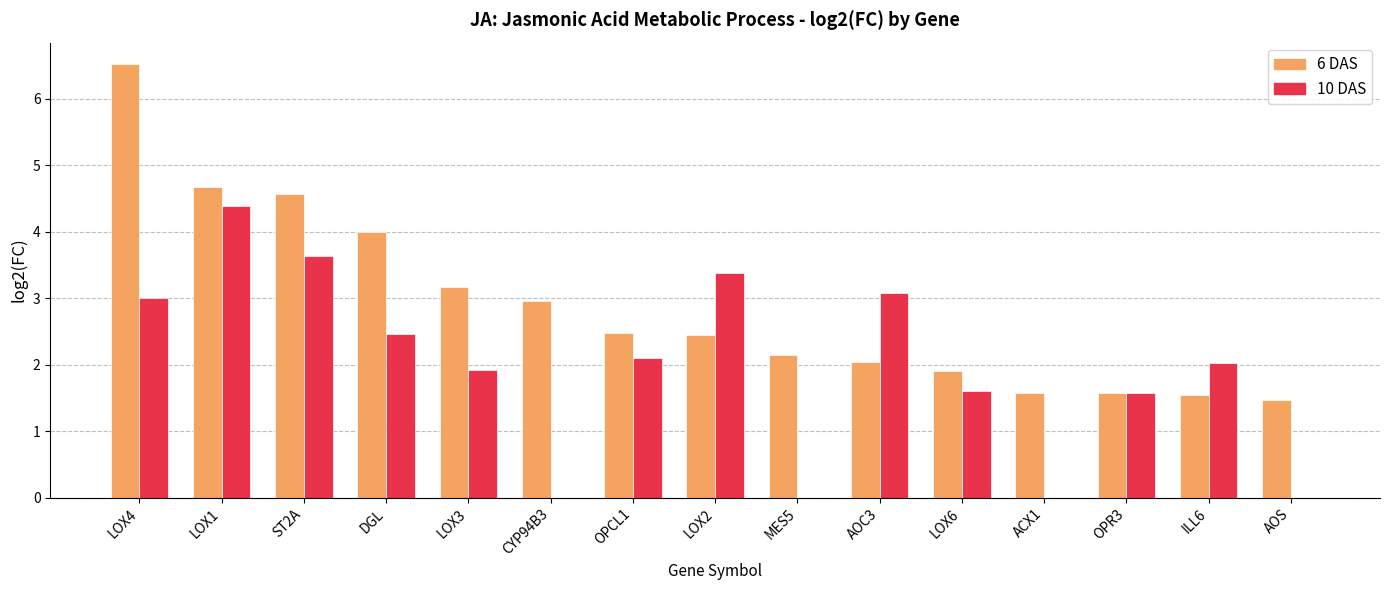

Reading left to right, list all the values displayed in this chart.

6 DAS: 6.5	4.7	4.6	4.0	3.2	3.0	2.5	2.4	2.1	2.0	1.9	1.6	1.6	1.5	1.5
10 DAS: 3.0	4.4	3.6	2.5	1.9	0.0	2.1	3.4	0.0	3.1	1.6	0.0	1.6	2.0	0.0